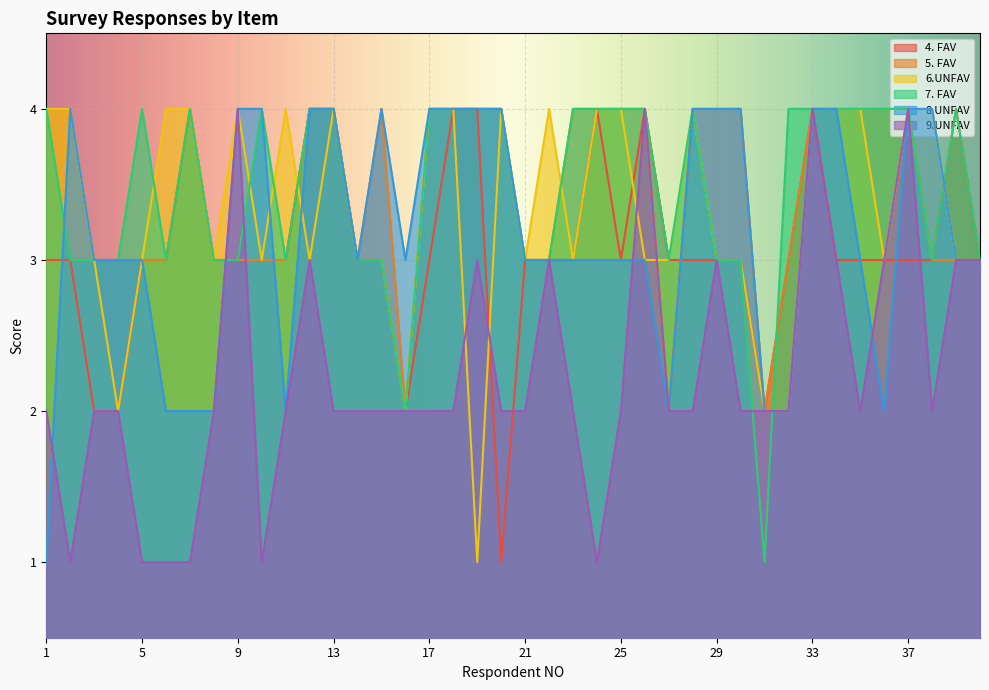

Where do 6.UNFAV and 5. FAV first cross each other?

11 and 12